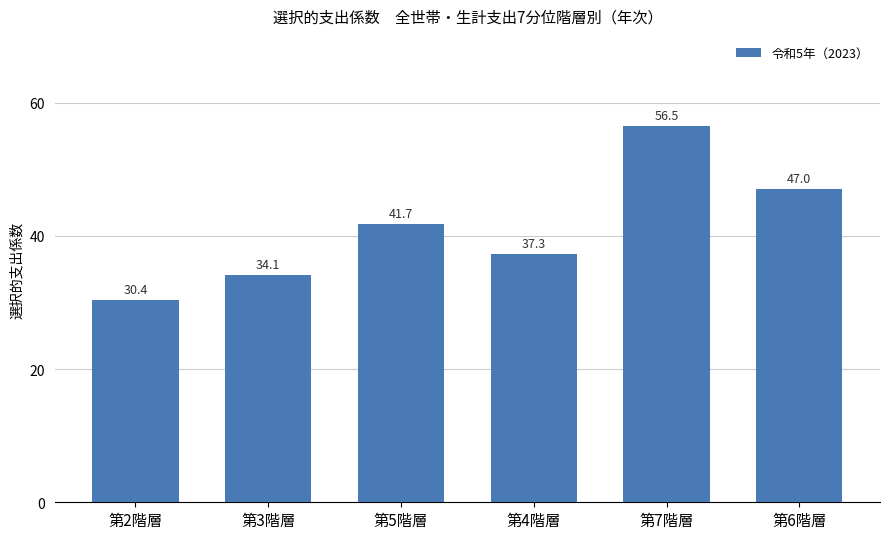

Reading left to right, list all the values displayed in this chart.

30.4	34.1	41.7	37.3	56.5	47.0